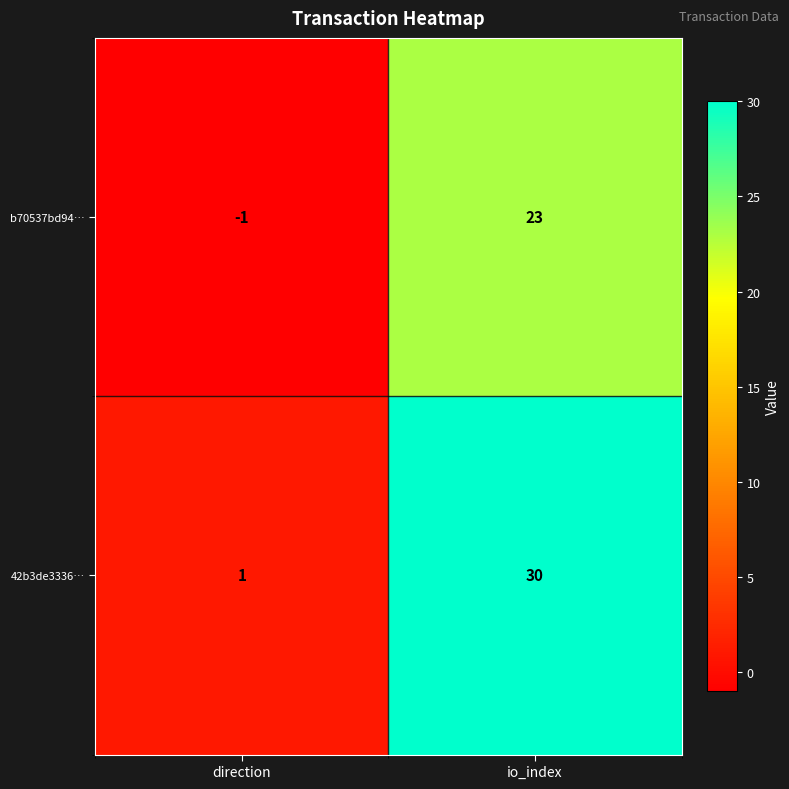

Reading left to right, transcribe all the data shown in this chart.

b70537bd94…: direction=-1	io_index=23
42b3de3336…: direction=1	io_index=30